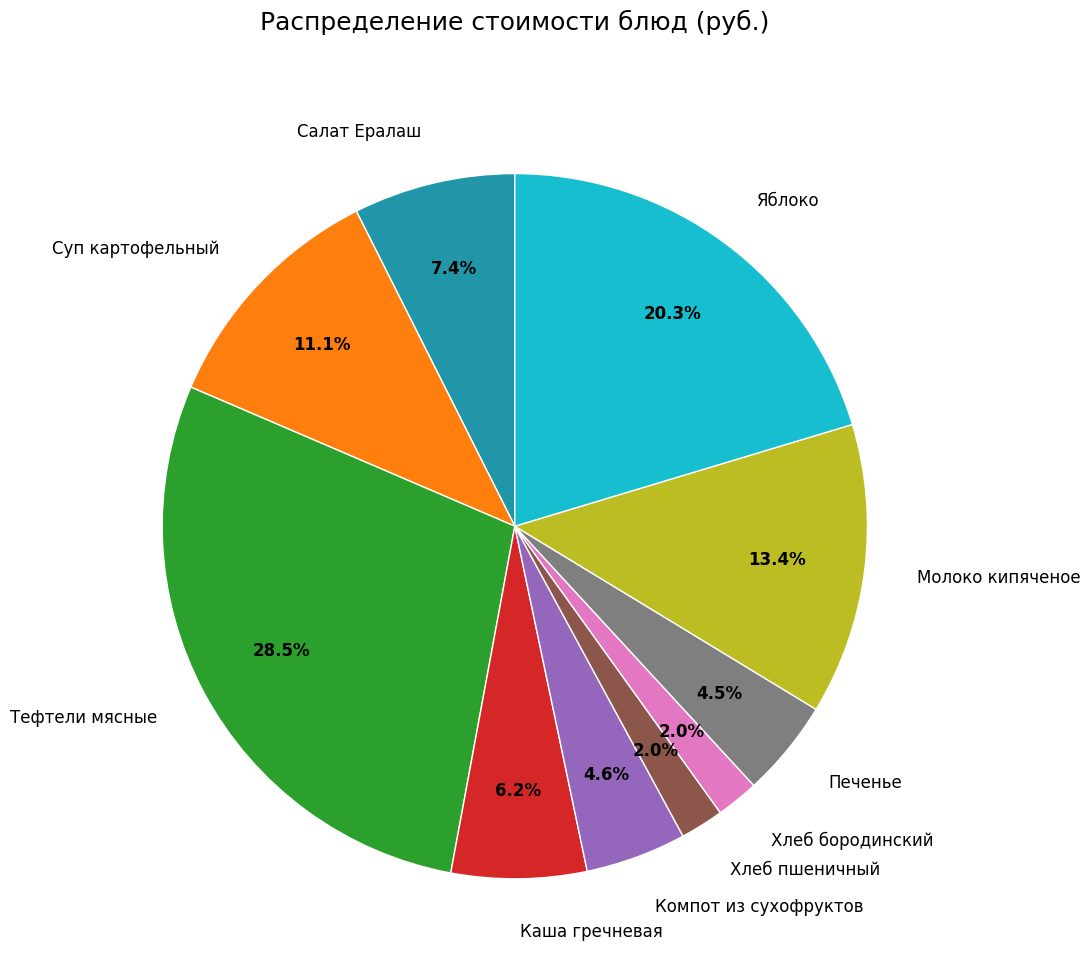

To the nearest percent, what is the combined percentage of Хлеб бородинский and Компот из сухофруктов?

7%